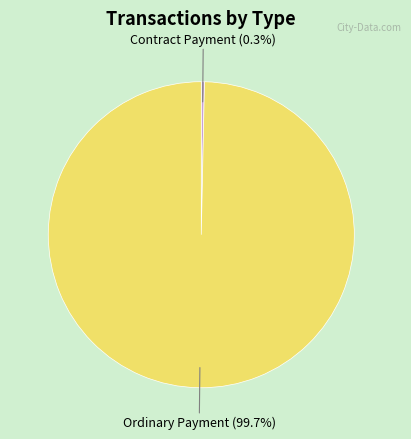

Is there a majority slice in this chart?

Yes